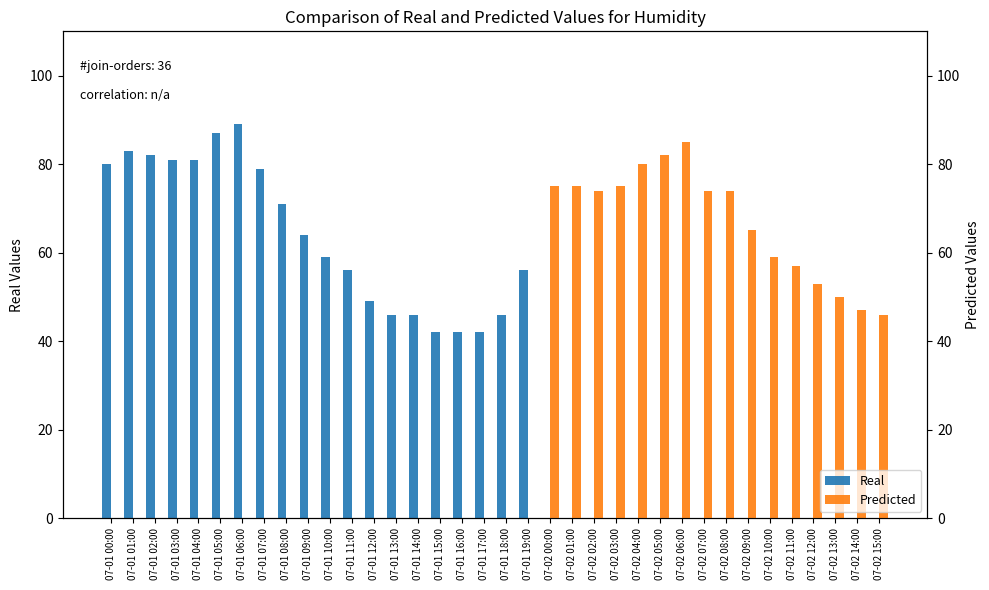

Between 07-02 11:00 and 07-02 12:00, which is larger?

07-02 11:00